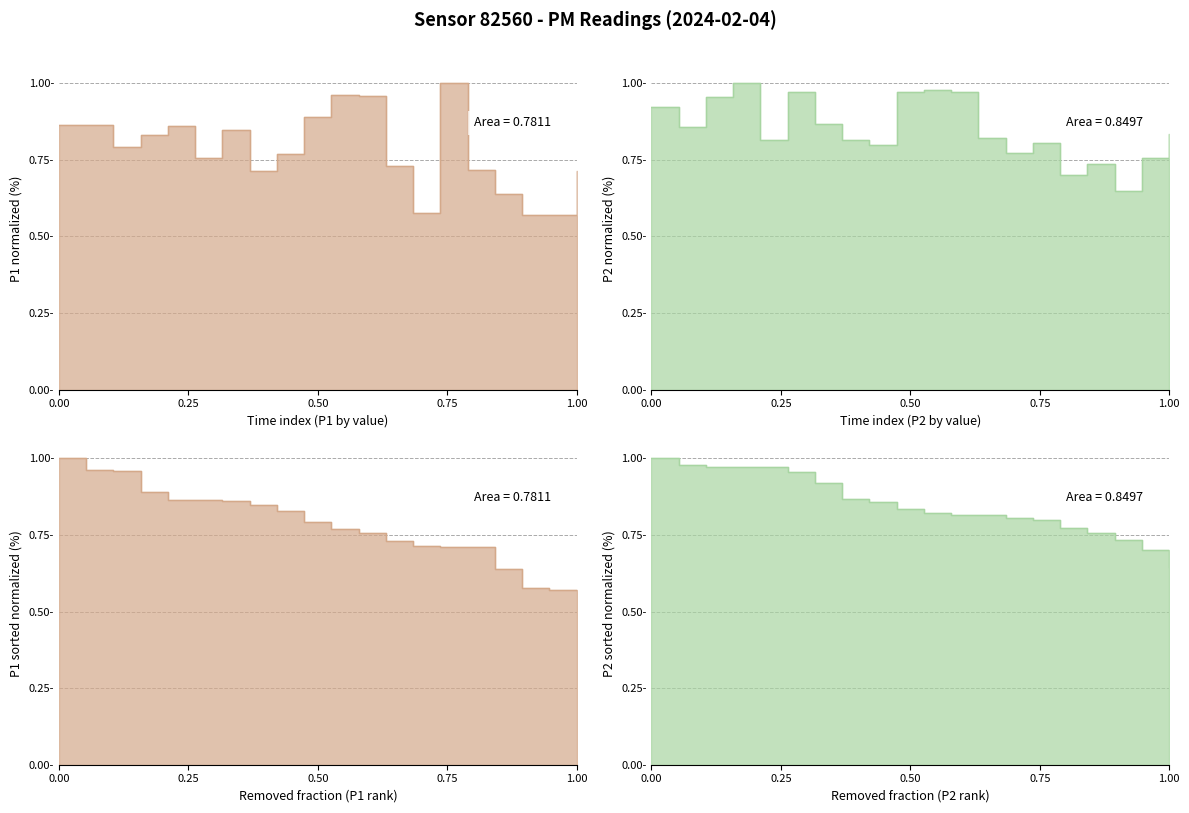

Which series ends up on top after the final intersection of P2 and P1?

P2